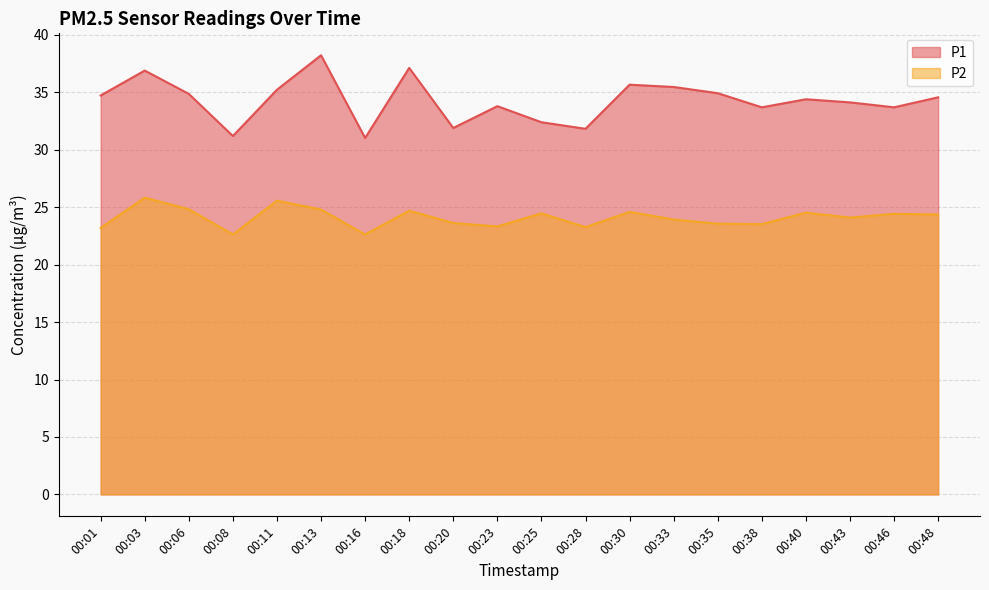

At 00:01, list the series in order from smallest to largest.

P2, P1